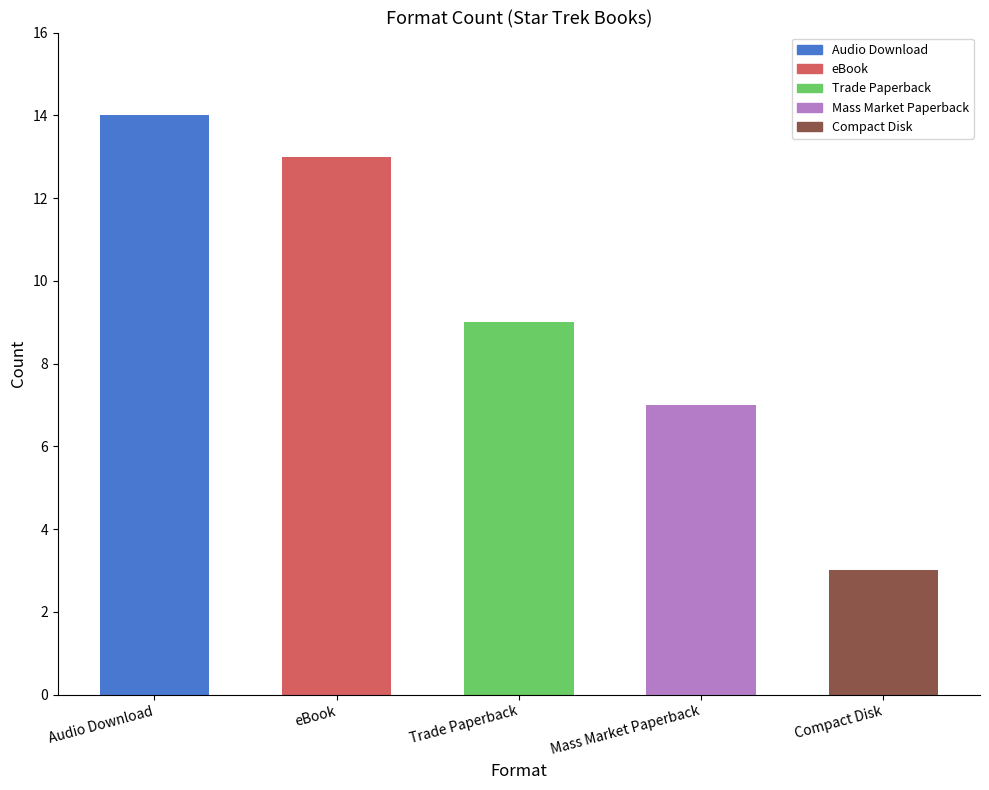

What is the label of the 4th bar from the right?

eBook